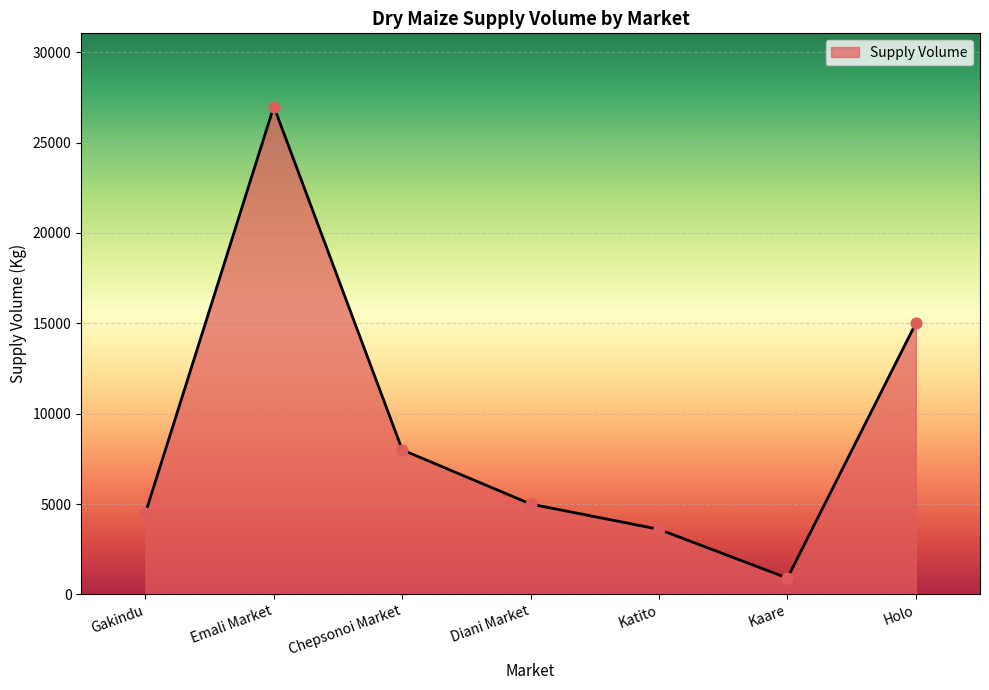

Which has a higher value, Holo or Chepsonoi Market?

Holo